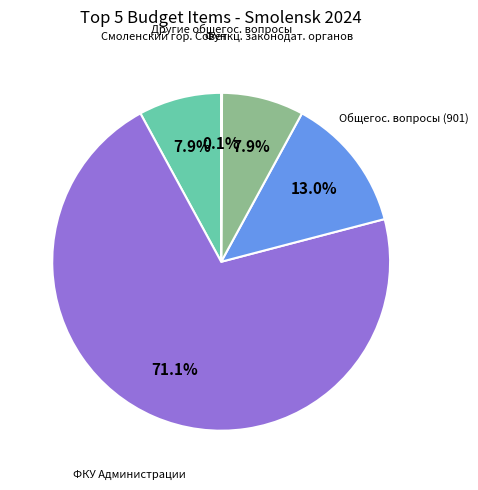

Is there a majority slice in this chart?

Yes